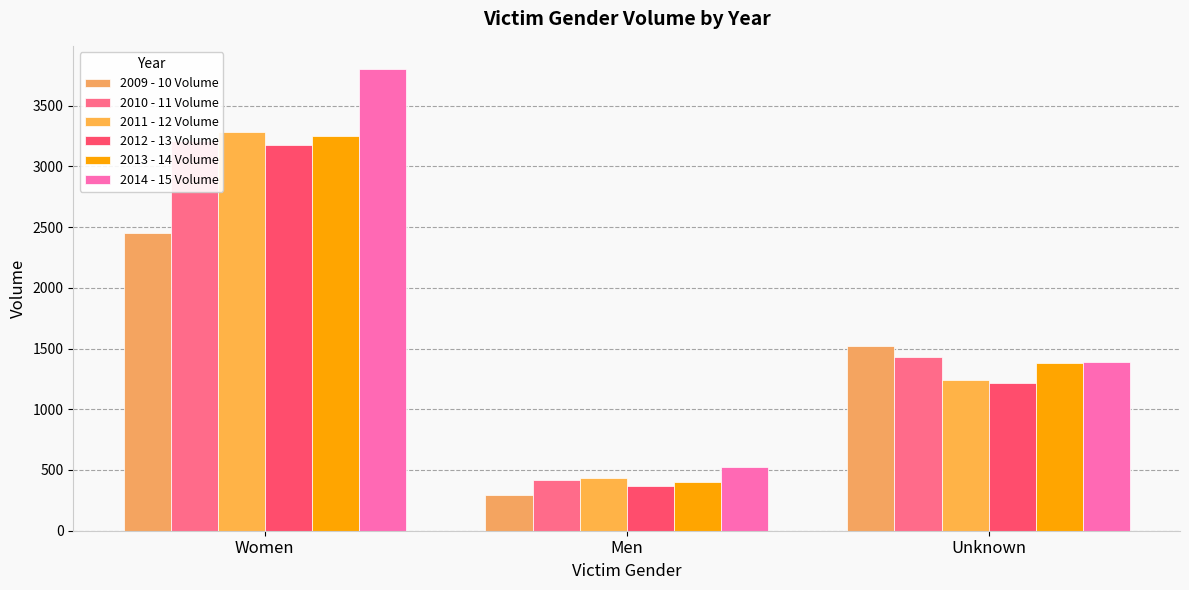

Which series has the largest range (max minus min)?

2014 - 15 Volume